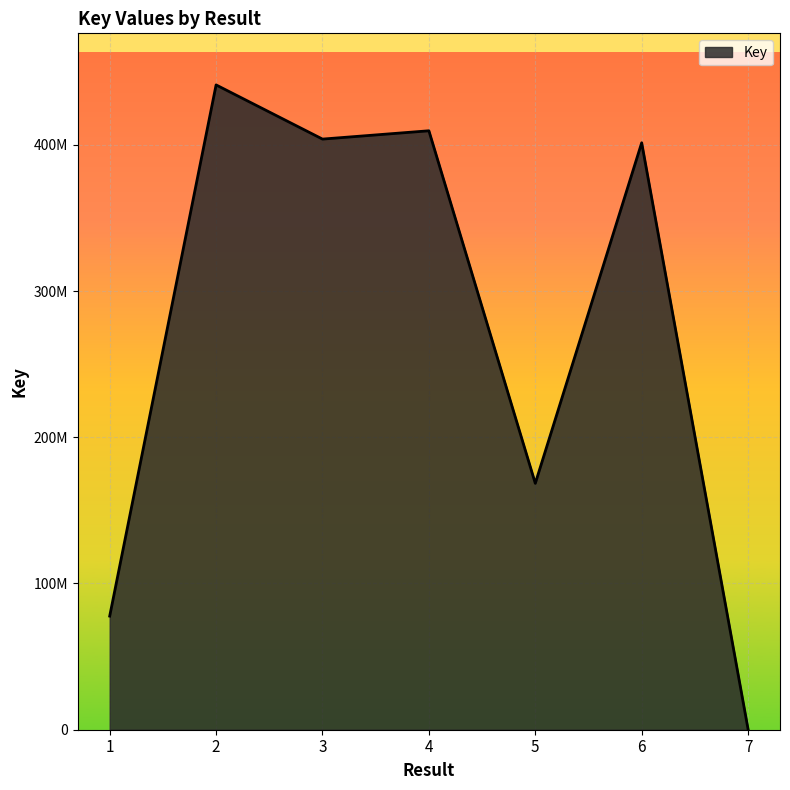

Does the chart have visible grid lines?

Yes